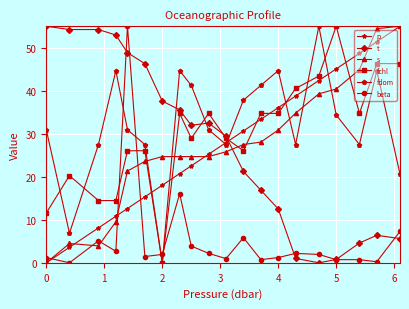

At how many categories does at least one series exceed 30?

19